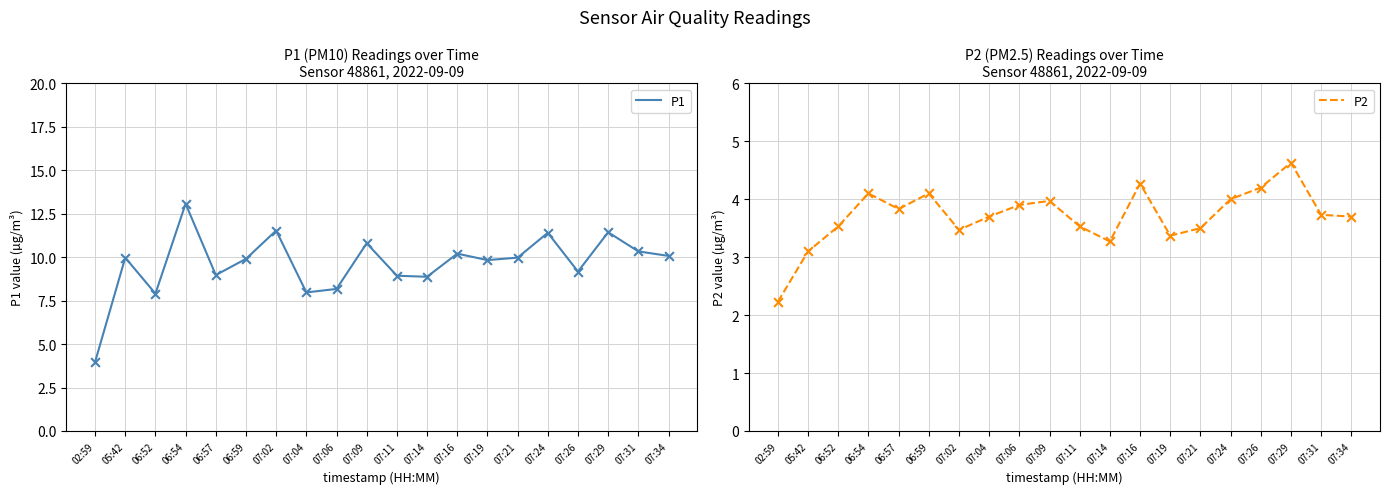

Which series has the largest total across all categories?

P1